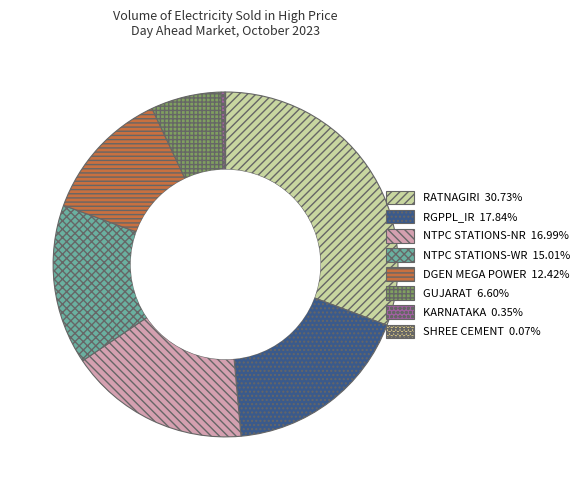

Does RGPPL_IR account for over 50% of the chart?

No